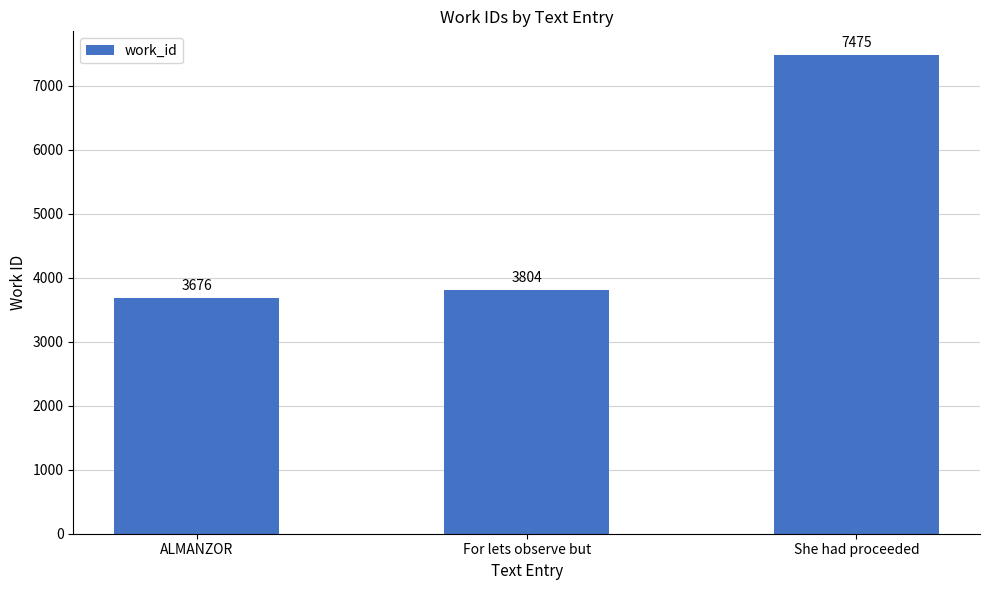

What is the difference between the maximum and minimum values?

3799